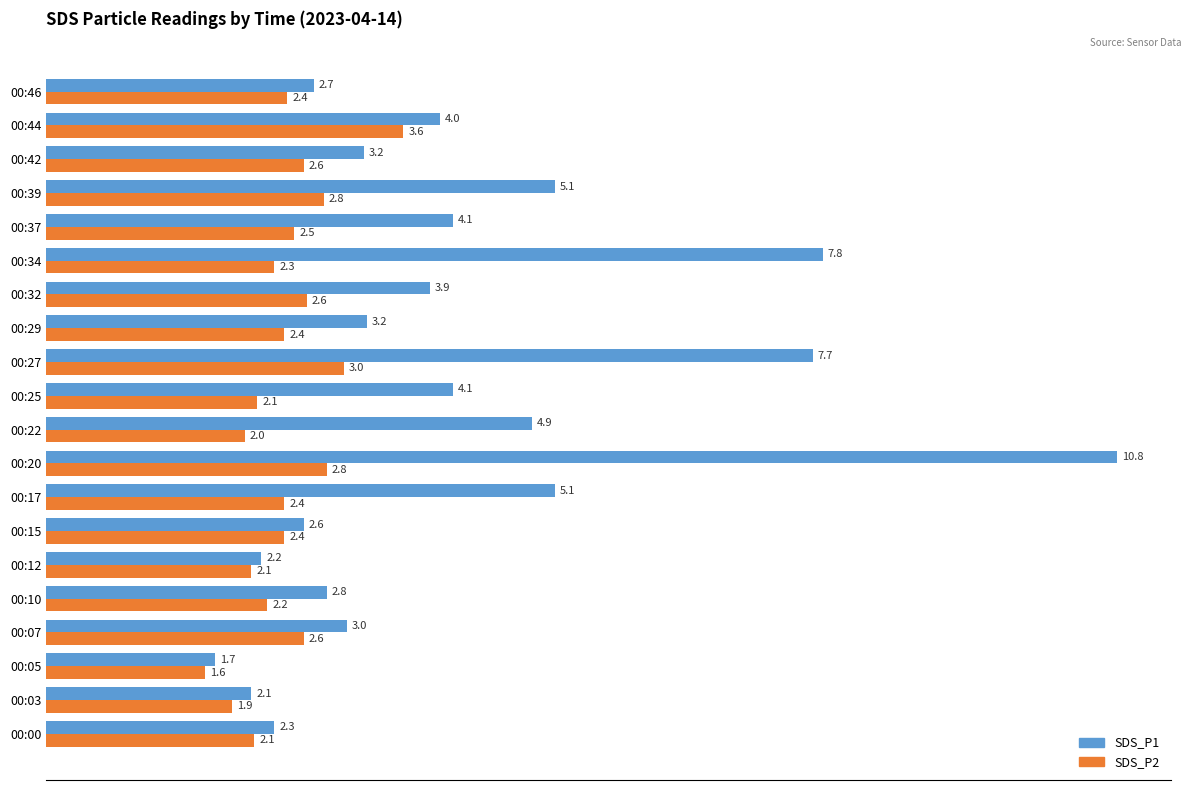

List the series in order of their peak value, highest first.

SDS_P1, SDS_P2